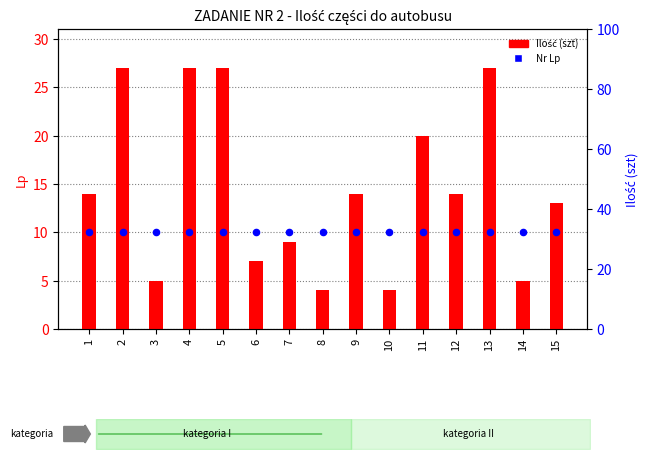

Which series has the largest total across all categories?

Ilość (szt)